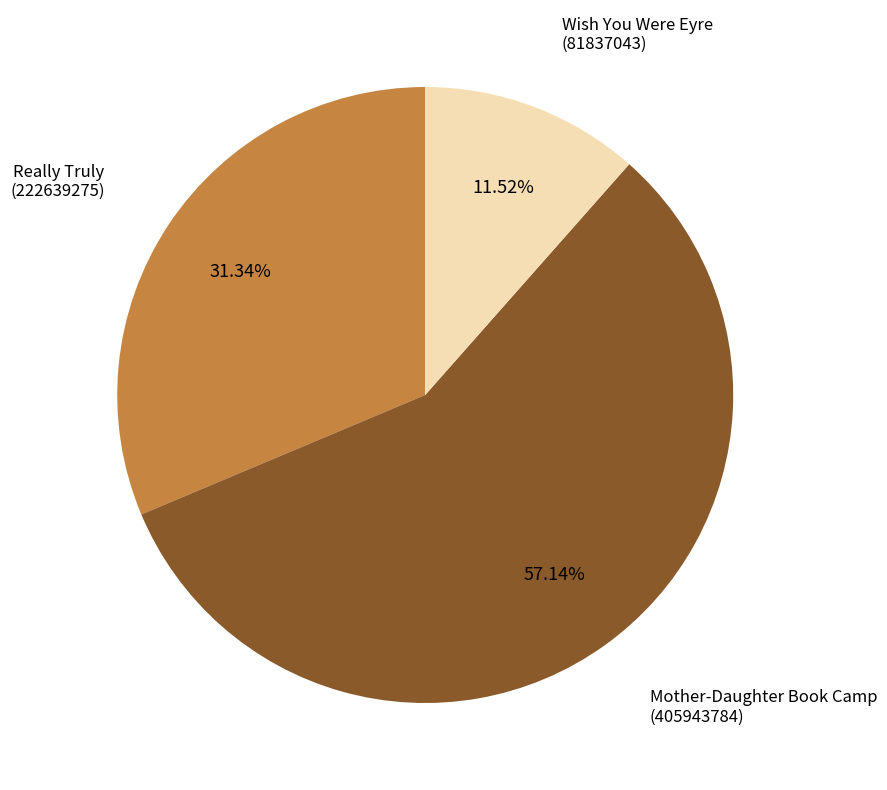

Is there a majority slice in this chart?

Yes